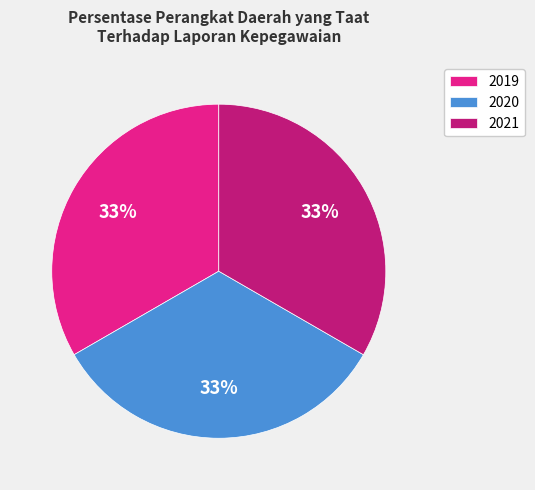

Count the number of slices in the pie.

3